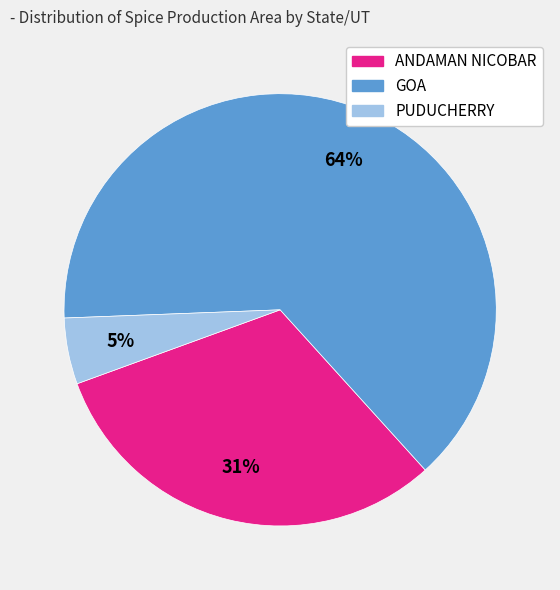

To the nearest percent, what portion does GOA represent?

64%